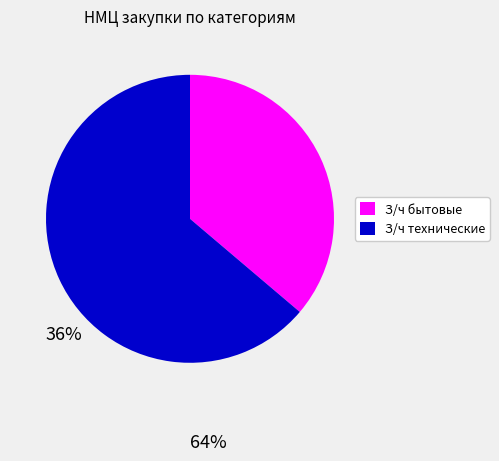

Is there a majority slice in this chart?

Yes